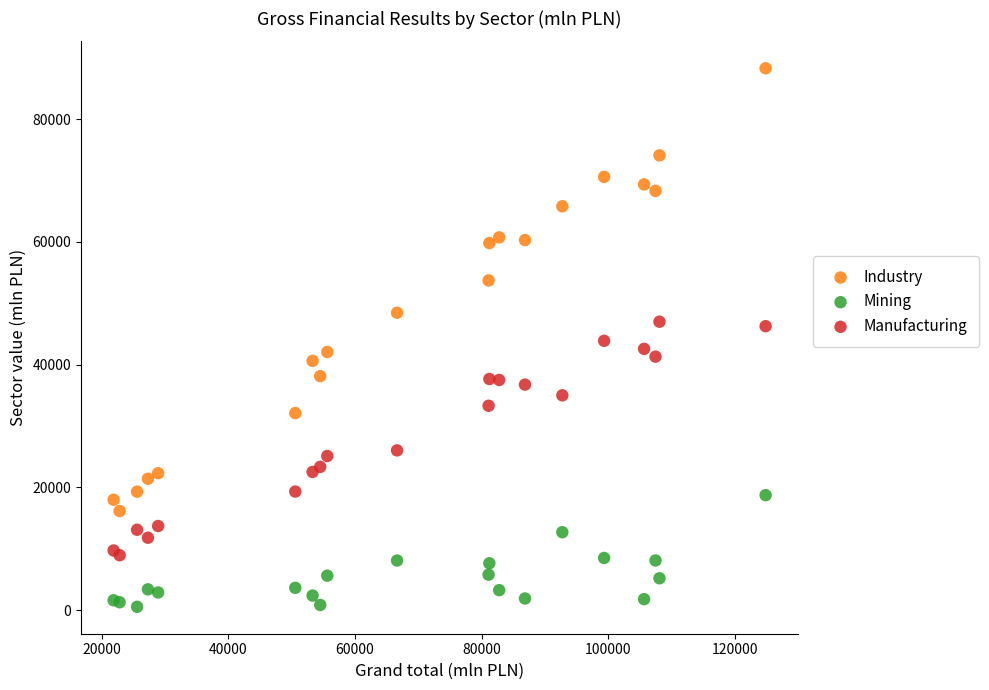

Which series has the widest spread of Y values?

Industry